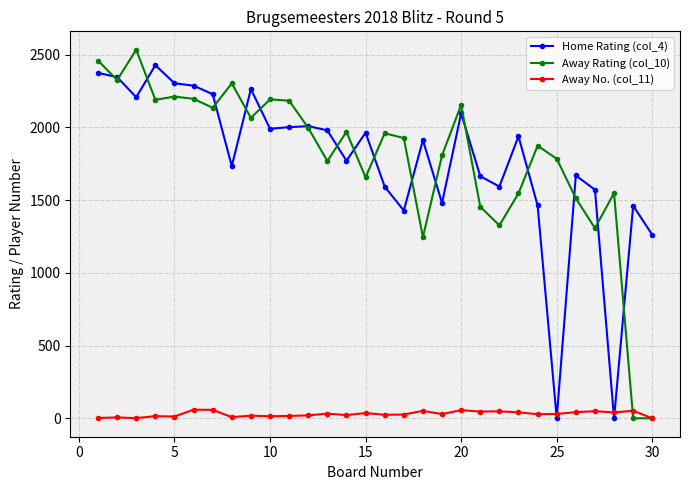

What is the maximum value shown in the chart?

2533